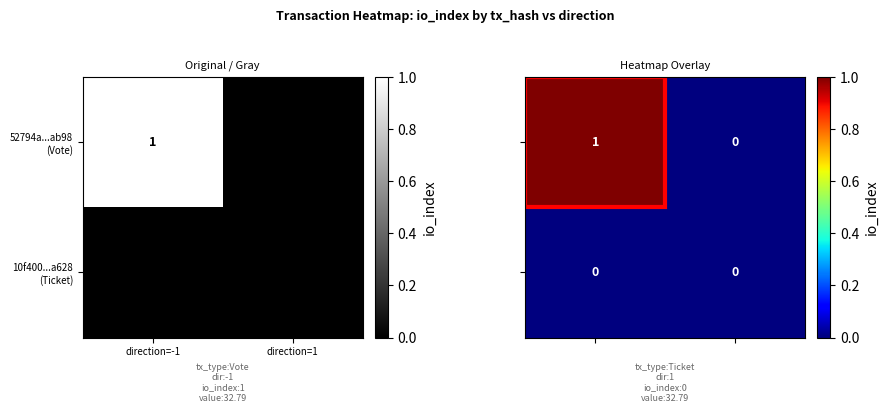

At which label does 52794a...ab98 (Vote) reach its minimum?

direction=1